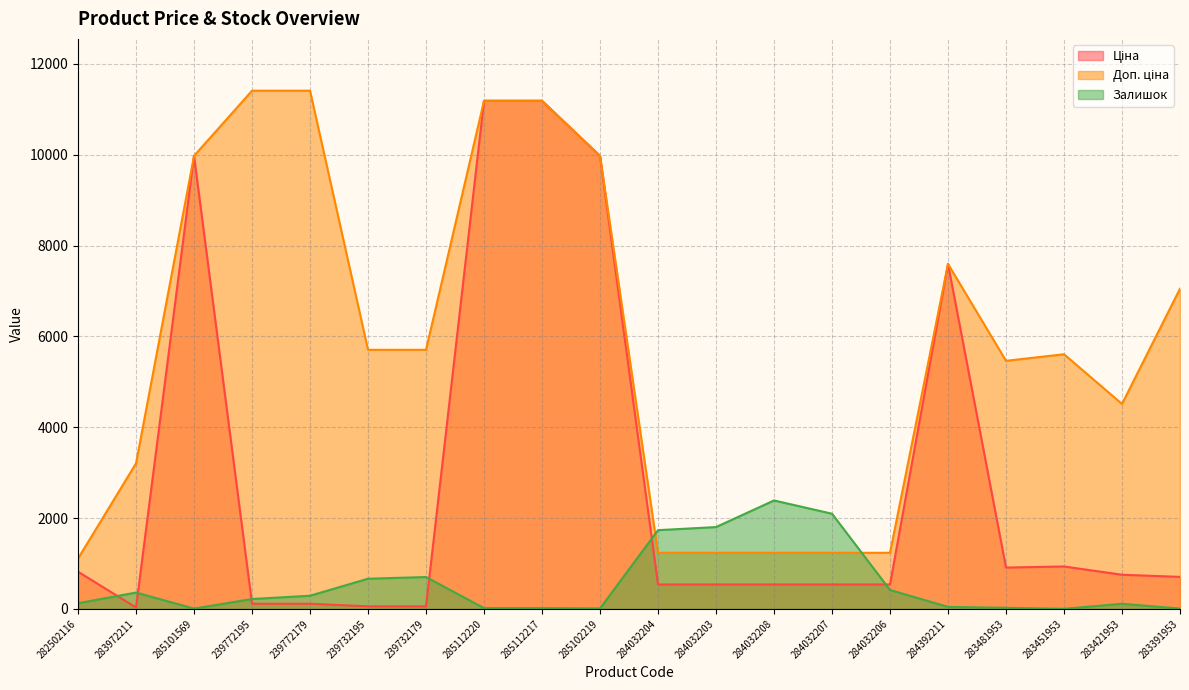

What is the total value across all series at 284032203?

3576.4